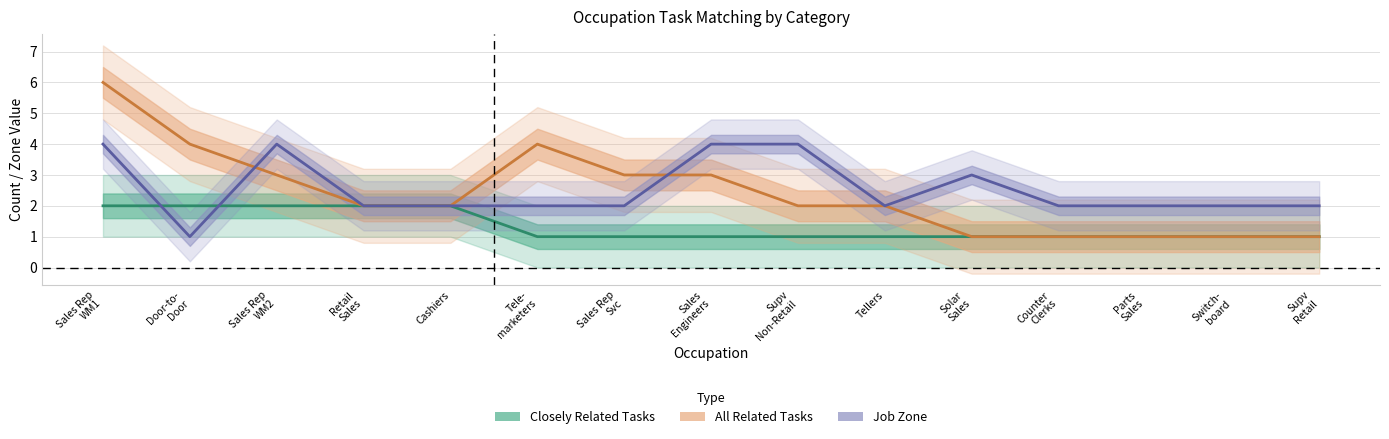

What is the value of the Closely Related Tasks point at the 14th from the left?

1